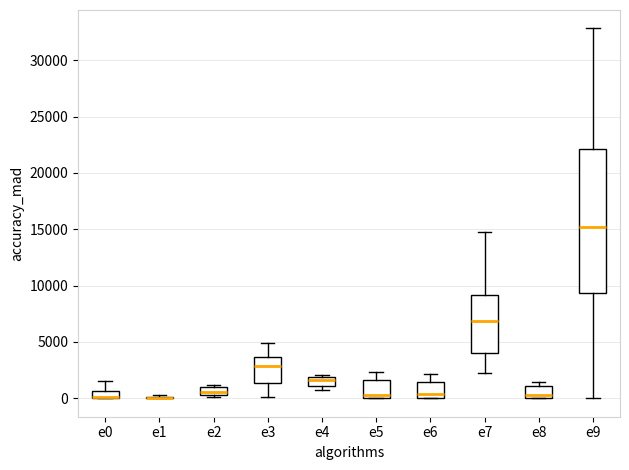

Where does the lower whisker of the box for e7 end on the y-axis? The values are not printed on the chart, so give them approximately, as read against the axis.

2500